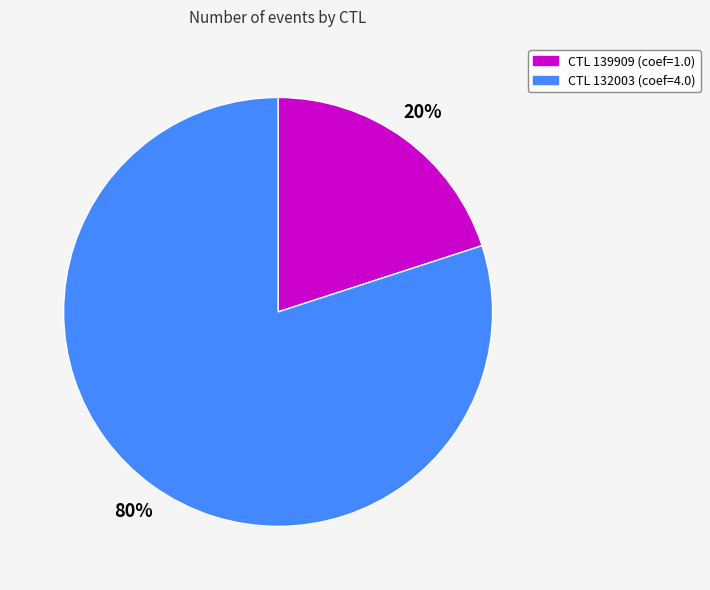

Does any single category account for the majority?

Yes